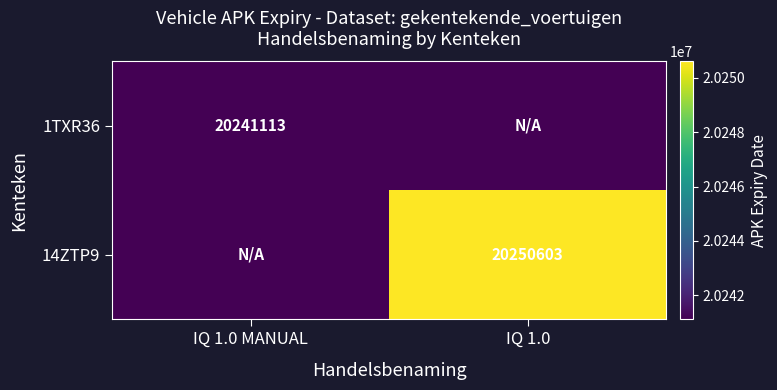

The 1TXR36 series shows 32852068 at IQ 1.0 MANUAL. True or false?

False